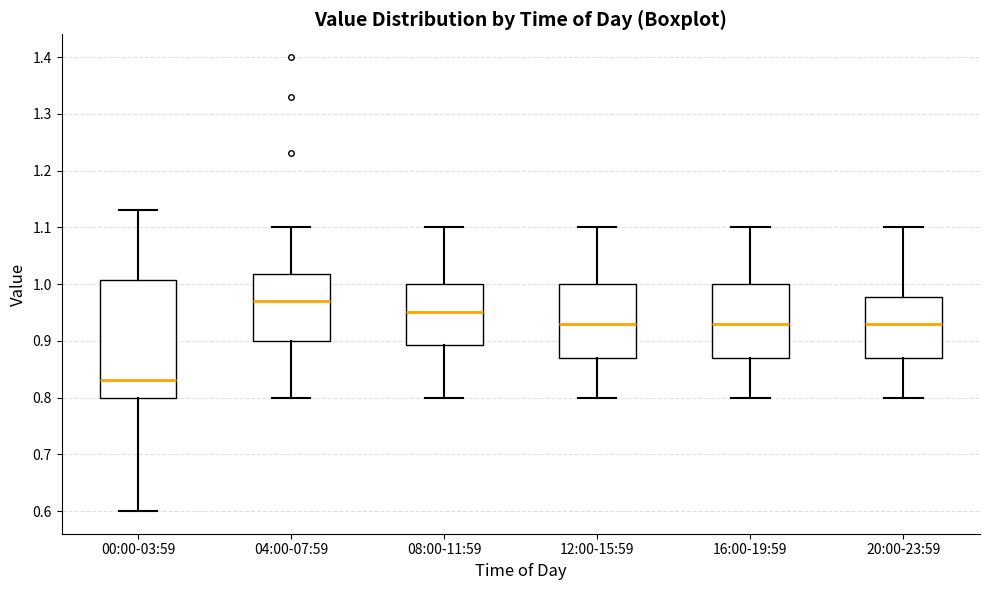

Reading left to right, read every box against the y-axis: the position of its median line, the range the box covers, and the ends of its whiskers. The values are not printed on the chart, so give them approximately, as read against the axis.

00:00-03:59: median 0.83, box 0.80 to 1.01, whiskers 0.60 to 1.13
04:00-07:59: median 0.97, box 0.90 to 1.02, whiskers 0.80 to 1.10
08:00-11:59: median 0.95, box 0.89 to 1.00, whiskers 0.80 to 1.10
12:00-15:59: median 0.93, box 0.87 to 1.00, whiskers 0.80 to 1.10
16:00-19:59: median 0.93, box 0.87 to 1.00, whiskers 0.80 to 1.10
20:00-23:59: median 0.93, box 0.87 to 0.98, whiskers 0.80 to 1.10